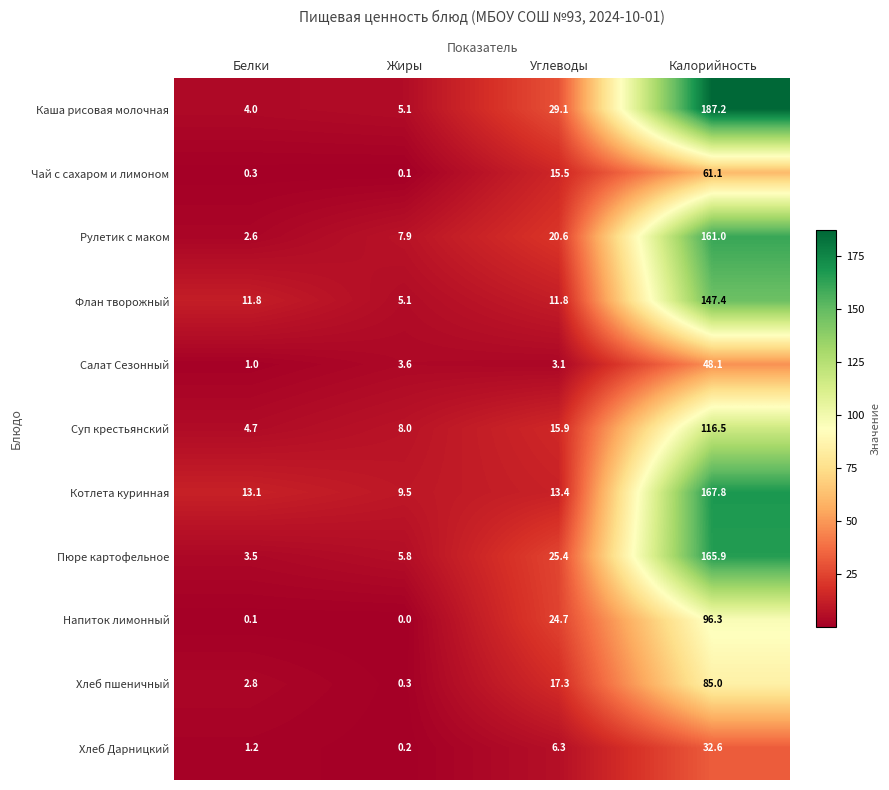

What is the difference between the highest and lowest values at Жиры?

9.5